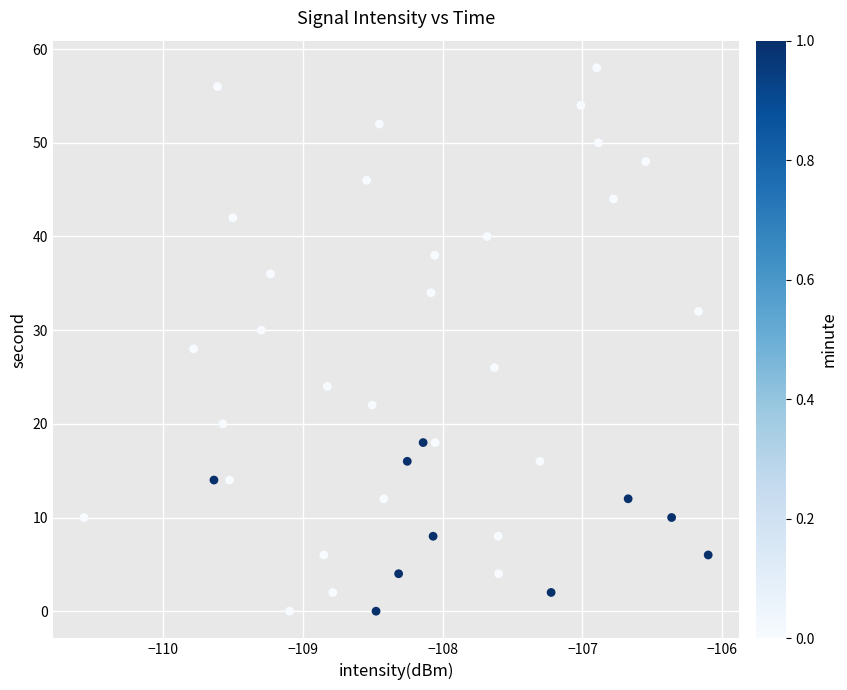

What is the range of Y values (max minus min)?

58